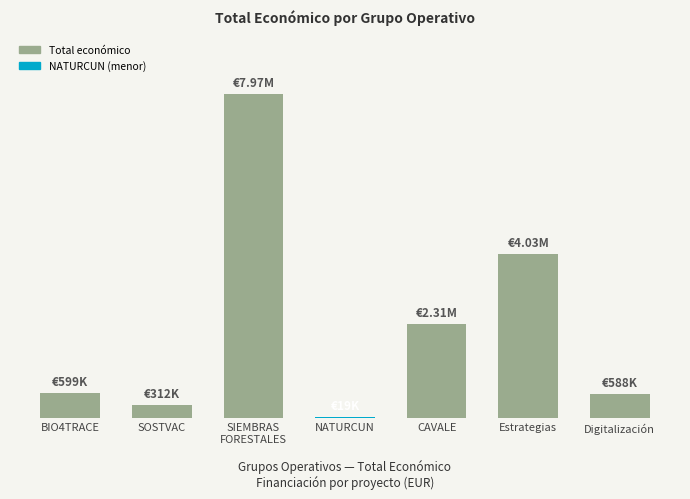

Between CAVALE and Estrategias, which is larger?

Estrategias